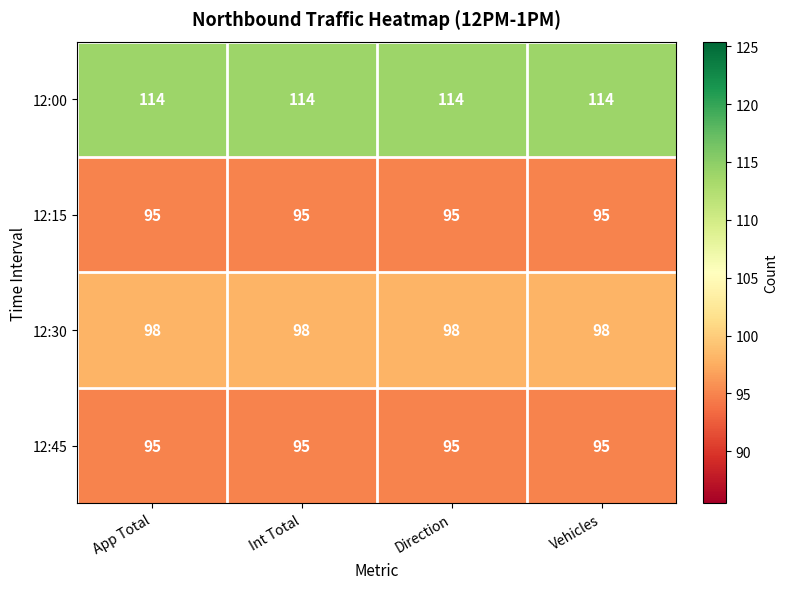

What is the average value of the 12:15 series?

95